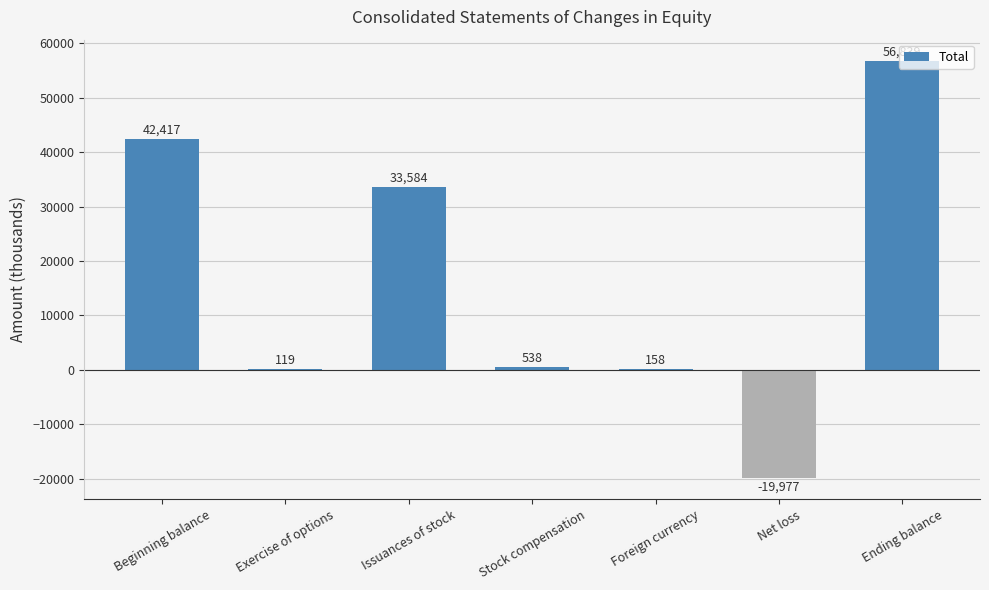

How many categories are shown in the chart?

7